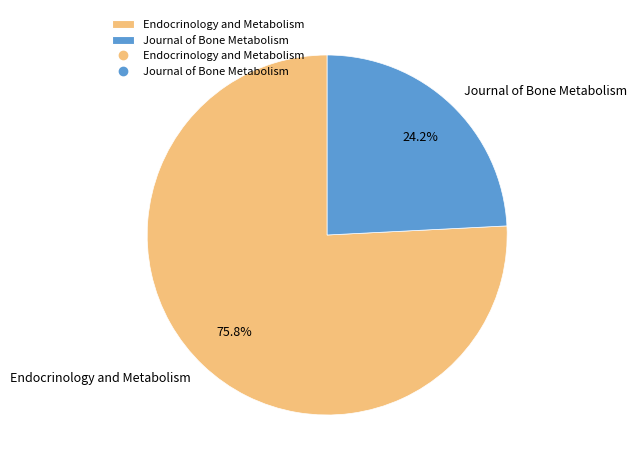

To the nearest percent, what is the difference between the largest and smallest slice percentages?

52%